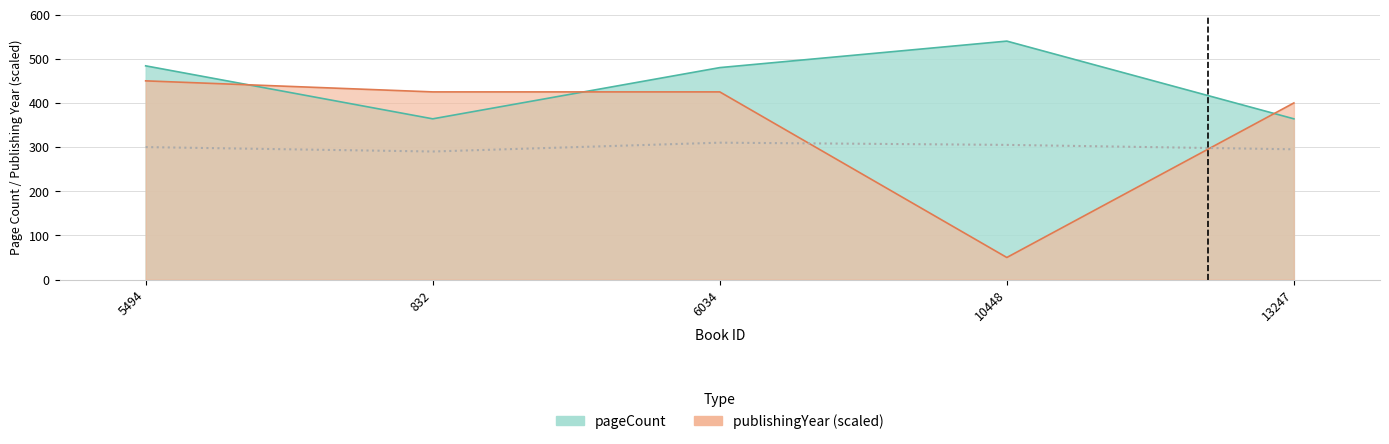

Where is publishingYear nearest to the value 250?

13247